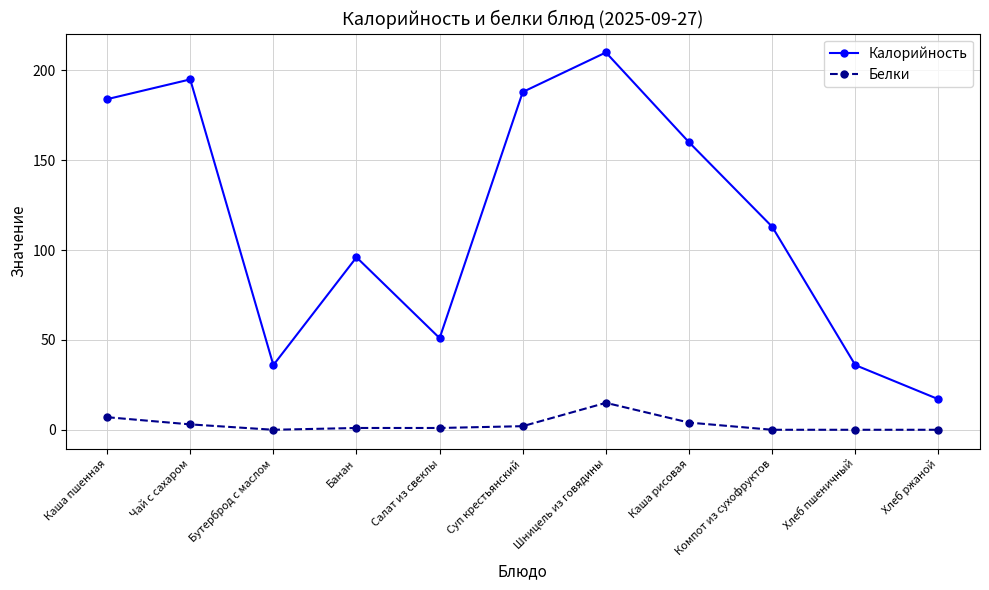

Is it true that Белки equals 3 at Шницель из говядины?

False